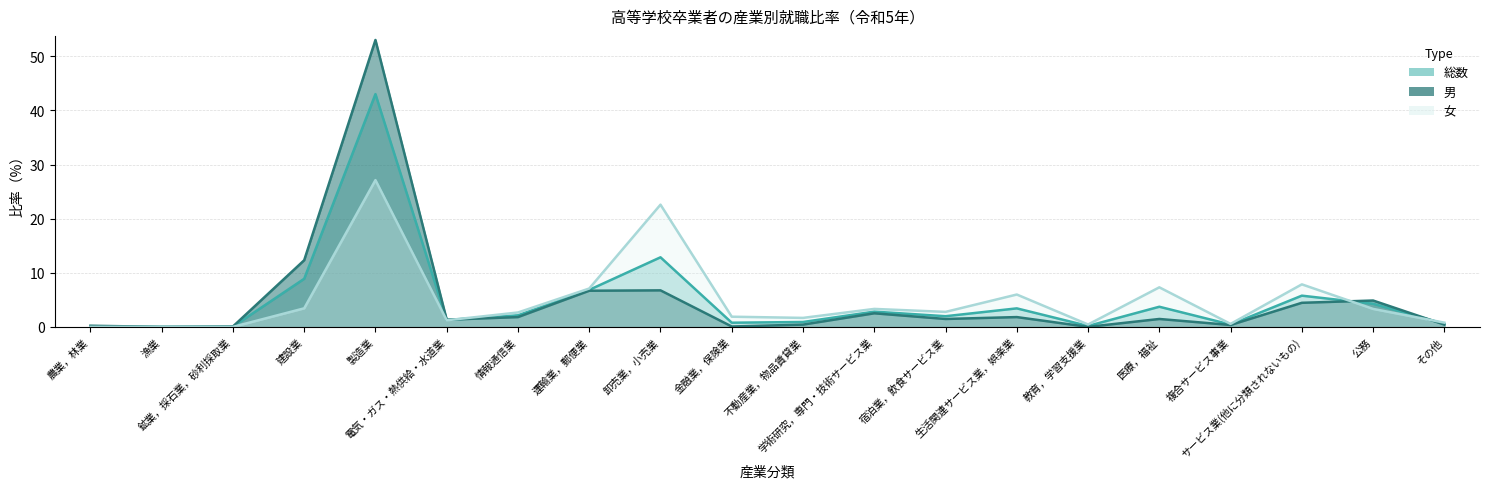

After their last crossing, which series has the higher values: 男（人） or 女（人）?

女（人）